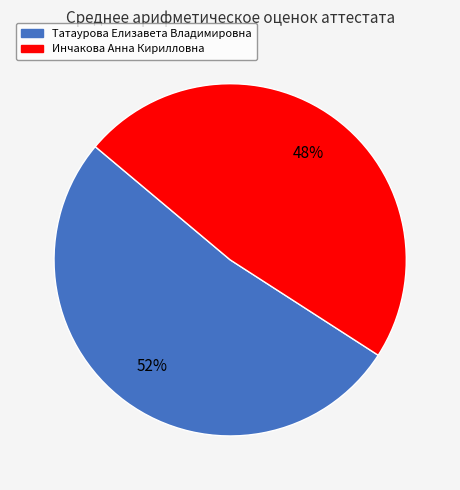

Rank the categories by value from highest to lowest.

Татаурова Елизавета Владимировна, Инчакова Анна Кирилловна